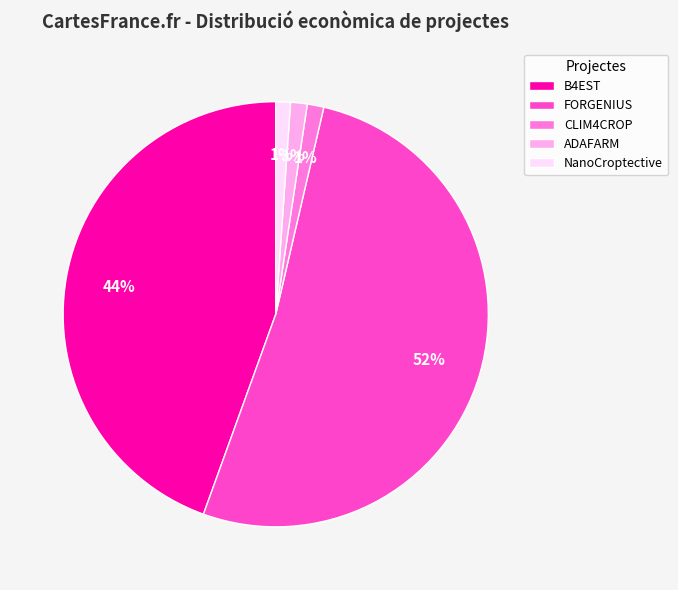

To the nearest percent, what is the average slice percentage?

20%